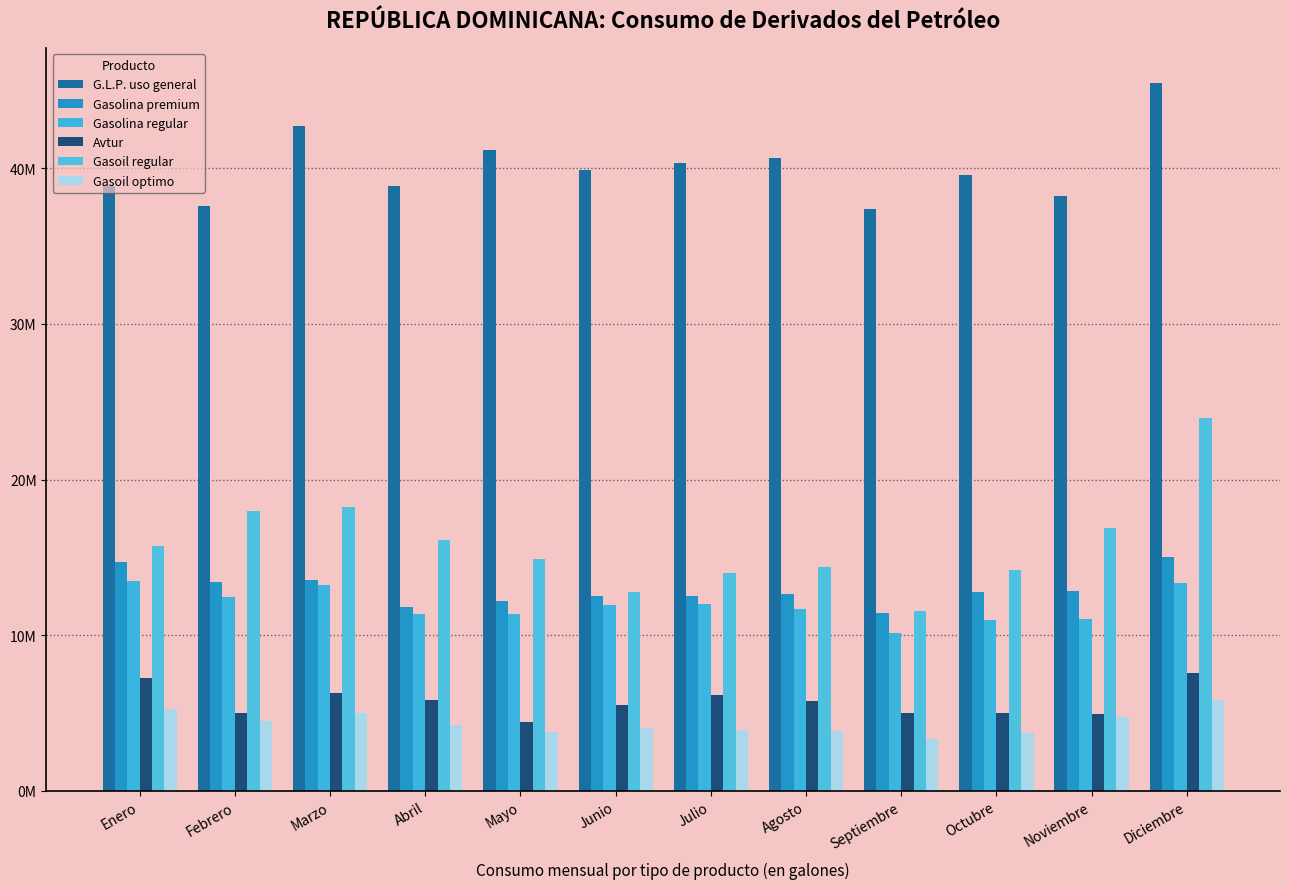

The Gasolina regular series shows 13236646 at Marzo. True or false?

True